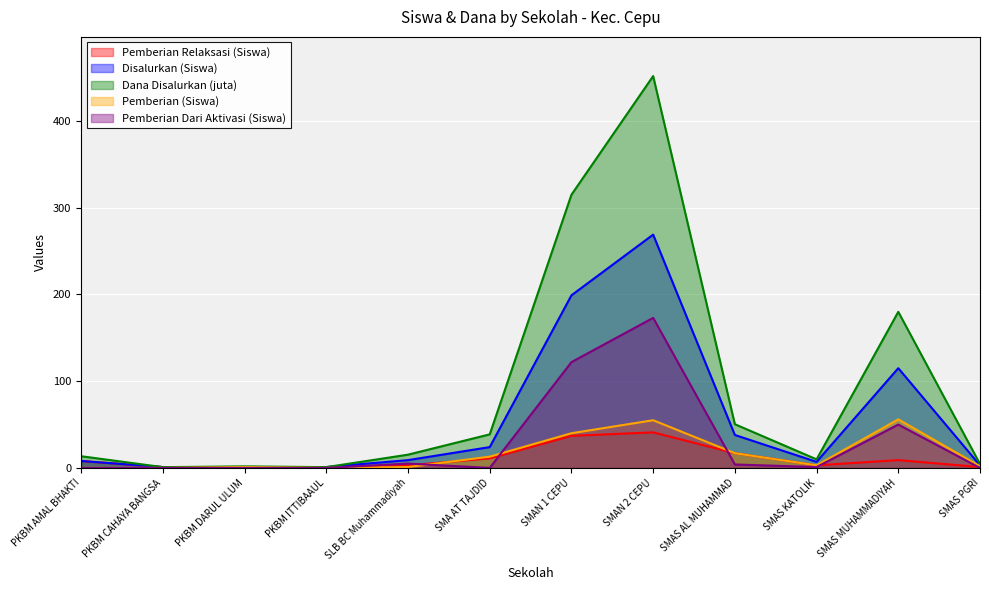

What is the greatest value displayed?

451.8